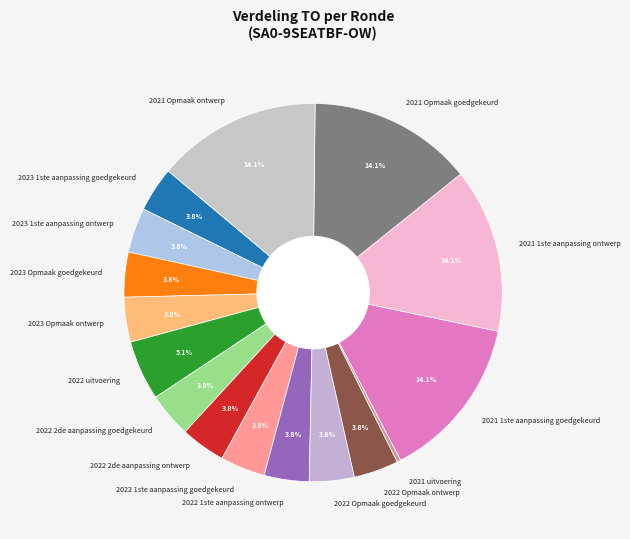

Combined, what portion of the pie is 2023 Opmaak goedgekeurd and 2022 uitvoering?

8.9%